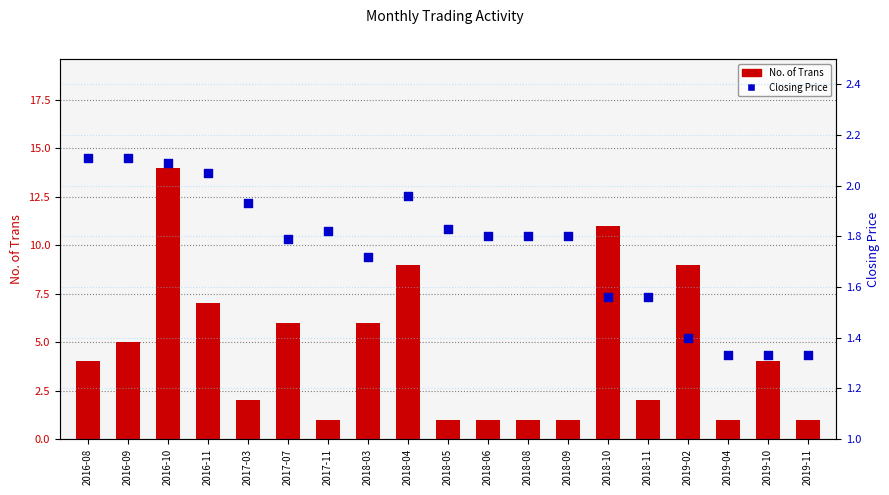

At which category is the sum across all series the highest?

2016-10